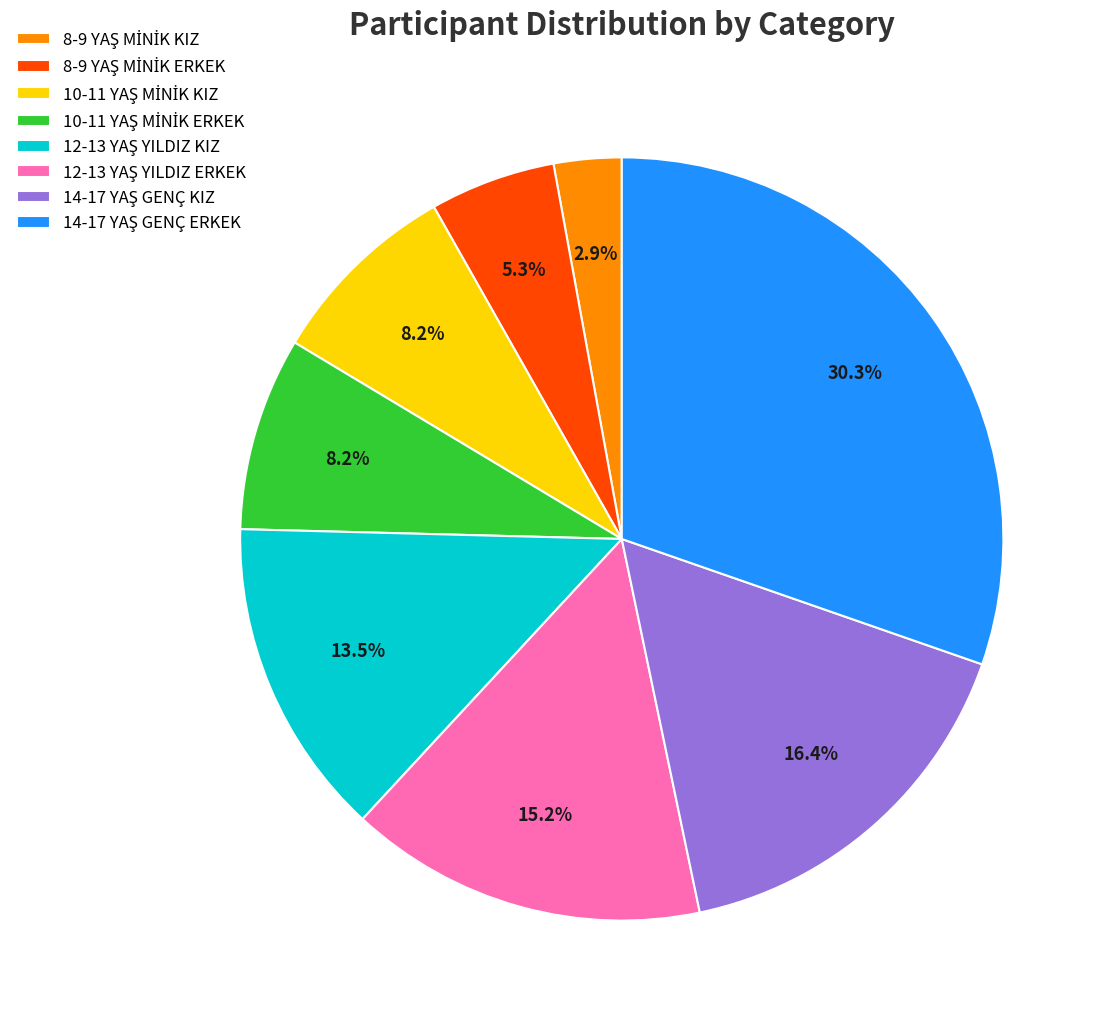

Does any single category account for the majority?

No